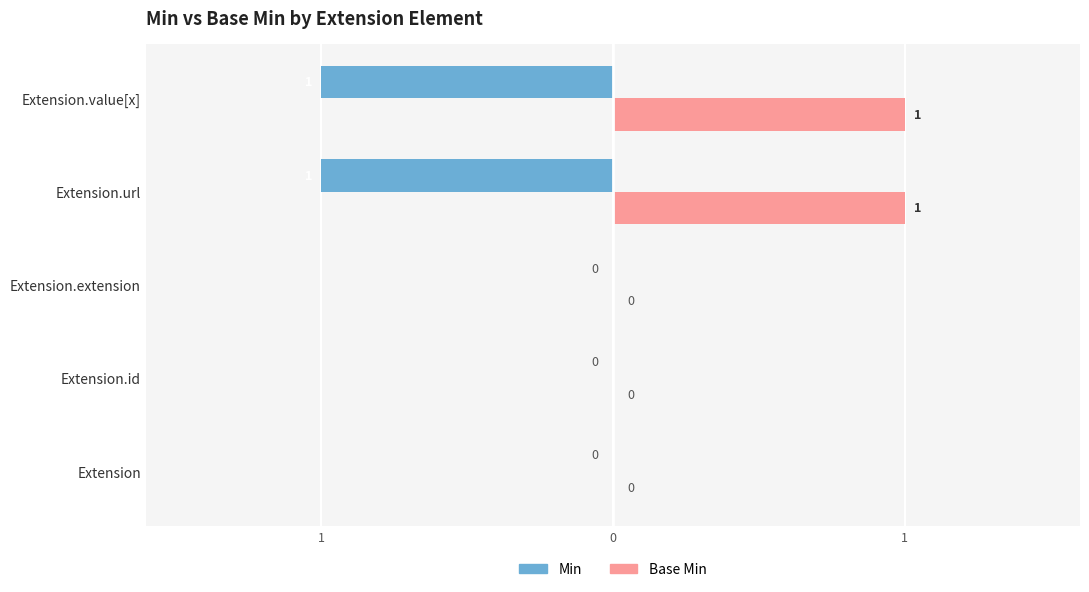

Which series has the largest total across all categories?

Base Min